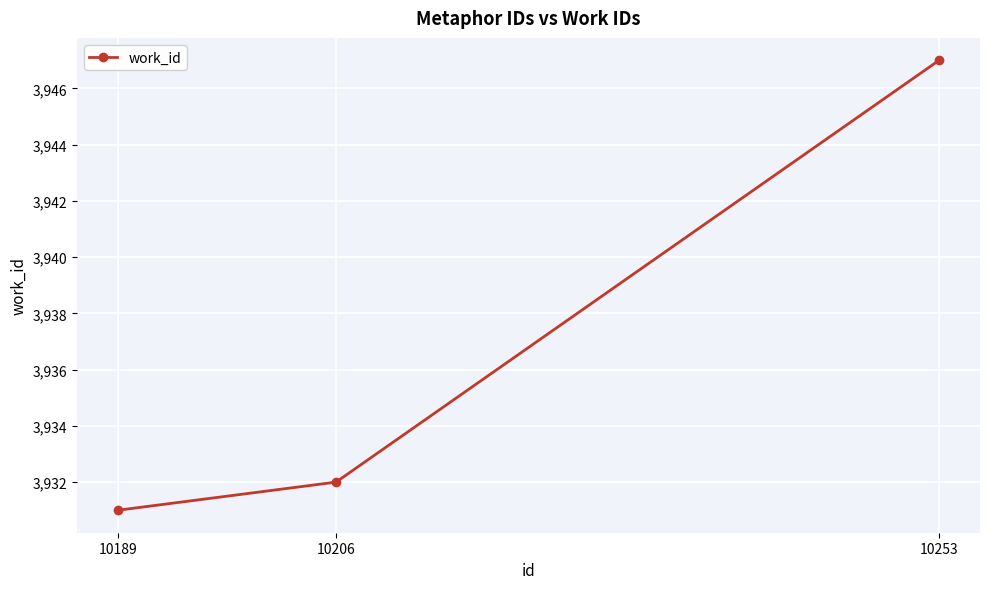

What is the sum of all values?

11810